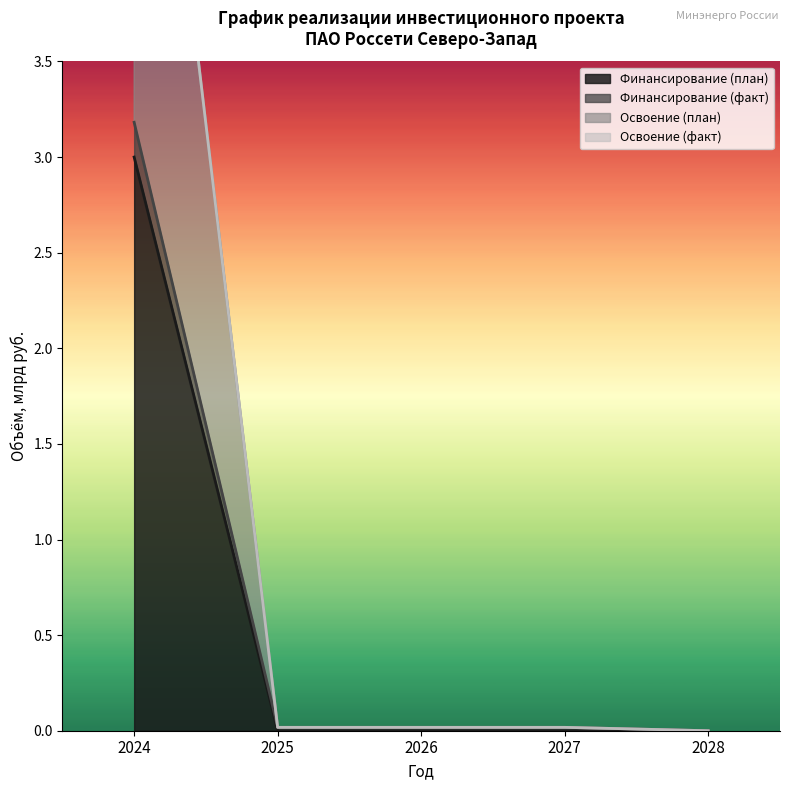

Is it true that Финансирование (план) equals 0.0 at 2025?

True